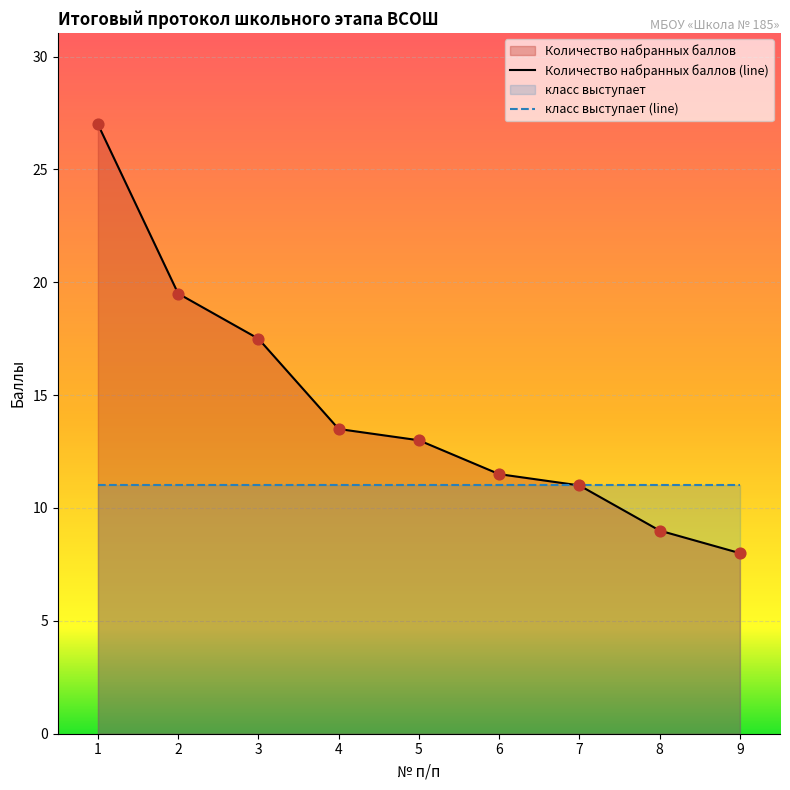

What is the change in value from 2 to 8?

-10.5